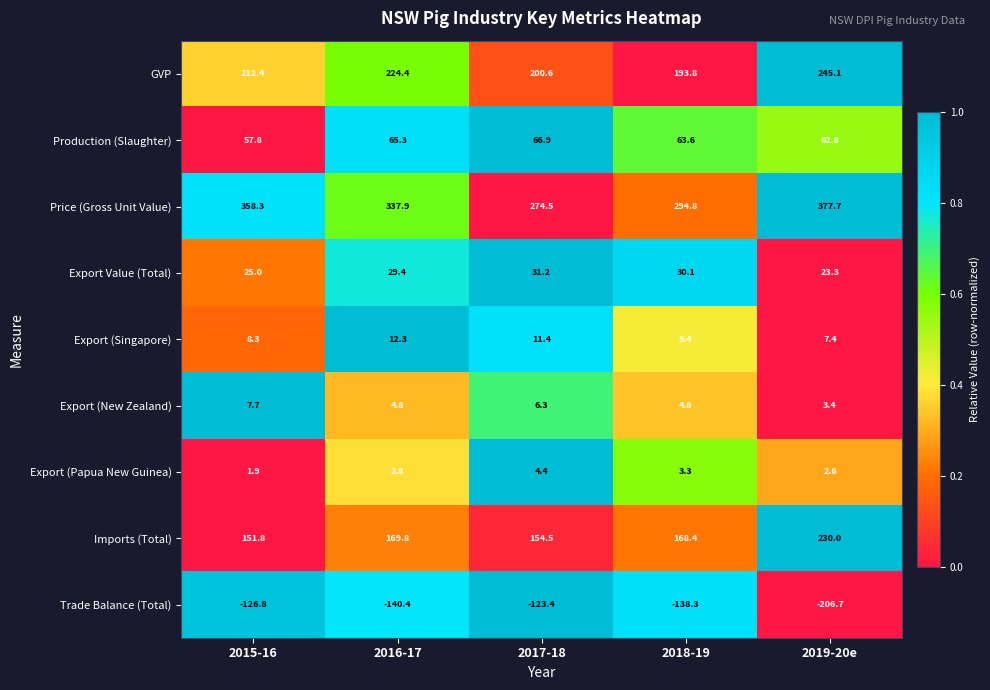

Which series has the largest total across all categories?

Price (Gross Unit Value)